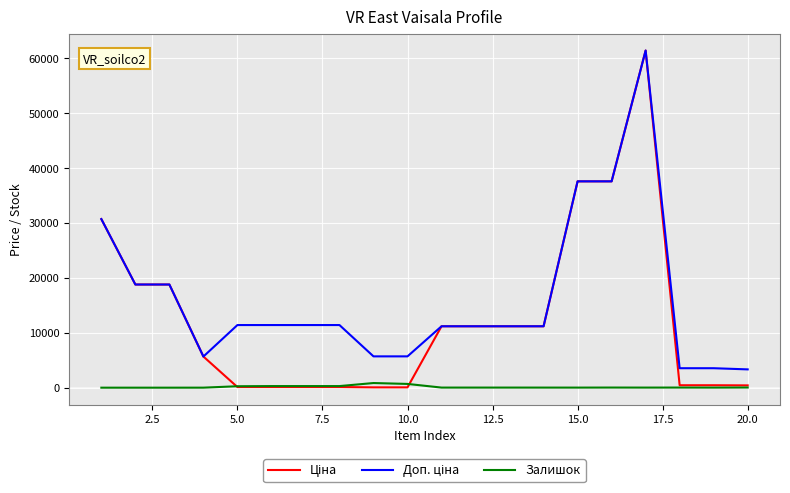

What is the maximum value shown in the chart?

61434.3